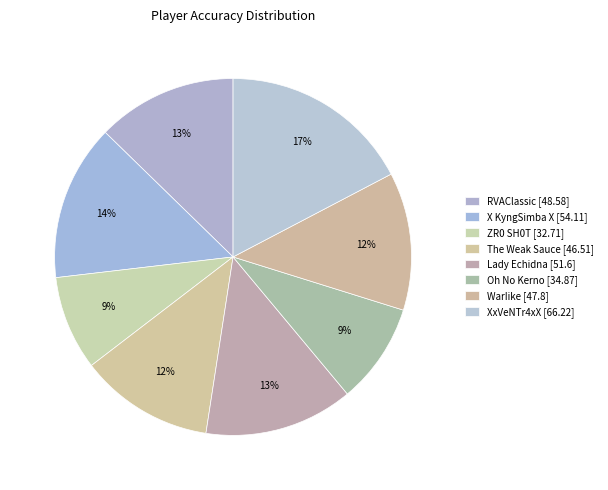

To the nearest percent, what portion does RVAClassic represent?

13%